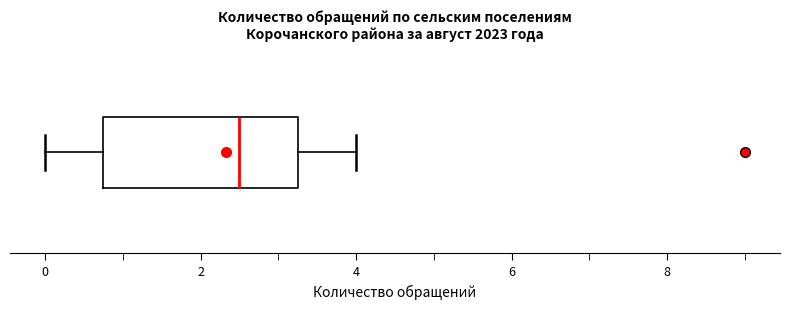

Where is the left edge of the box on the x-axis? The values are not printed on the chart, so give them approximately, as read against the axis.

0.8